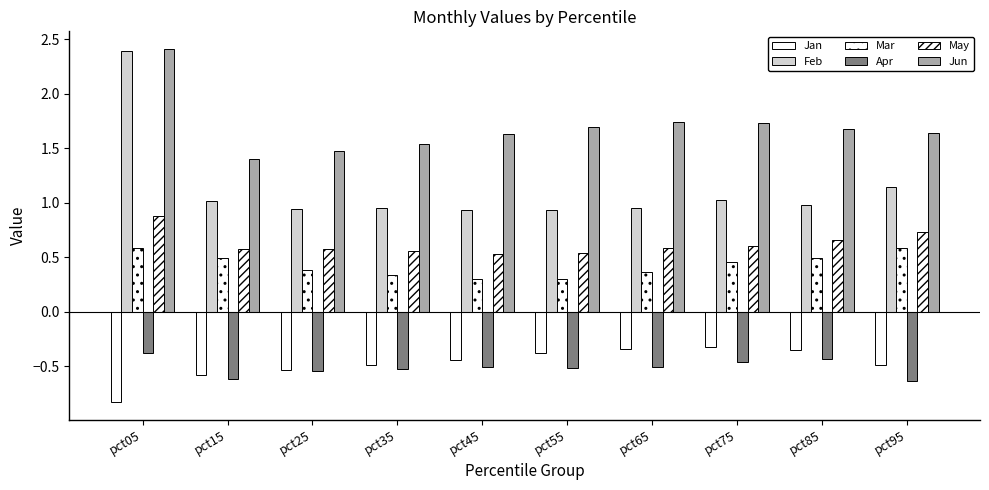

Does the chart contain any negative values?

Yes